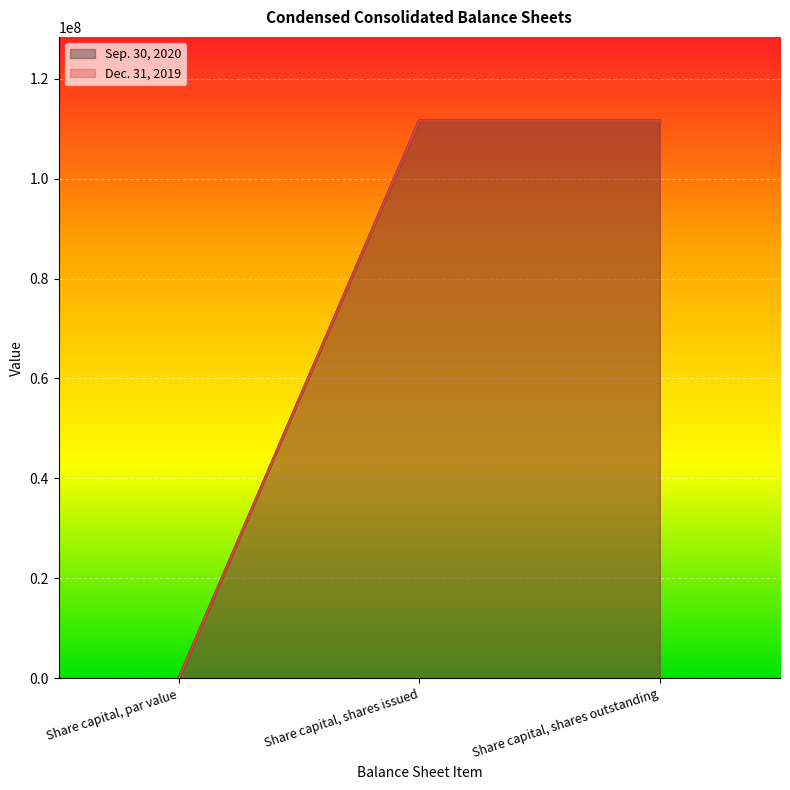

Is the value of Sep. 30, 2020 at Share capital, shares issued greater than the value of Dec. 31, 2019 at Share capital, par value?

Yes